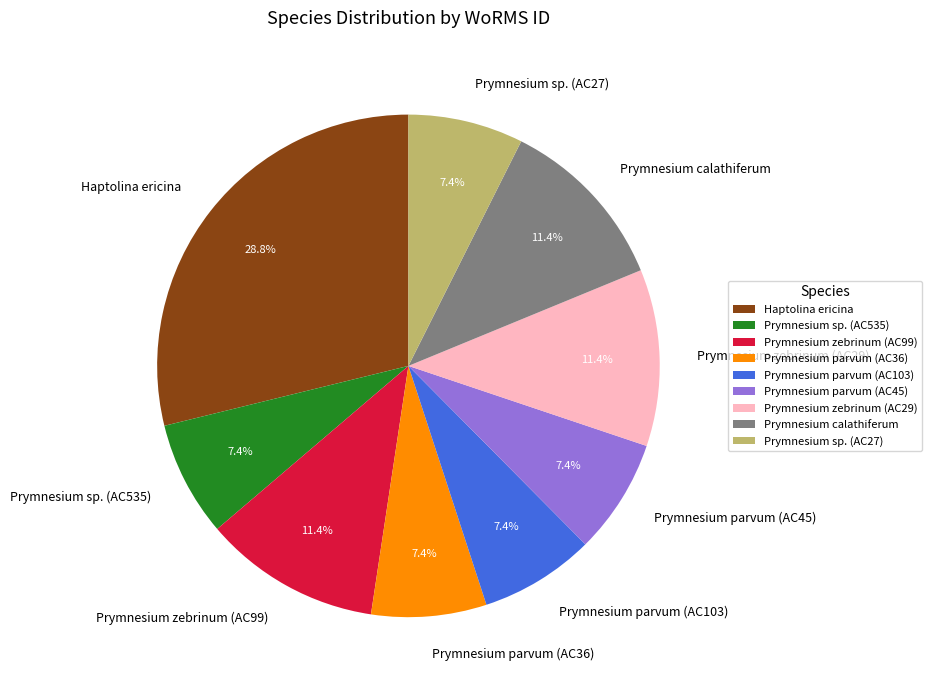

Does any single category account for the majority?

No